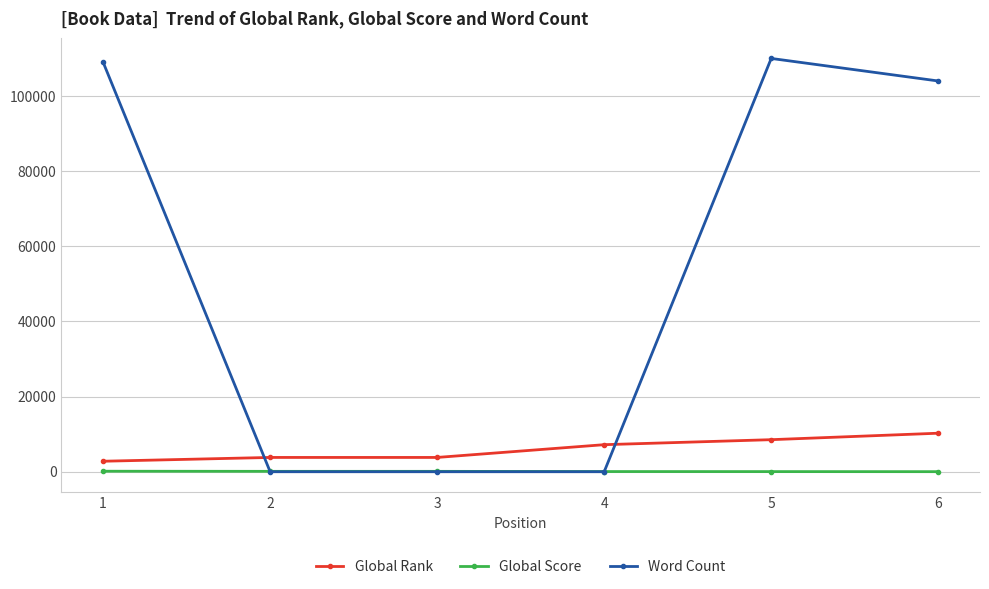

The value of Word Count at 3 is 0. True or false?

True